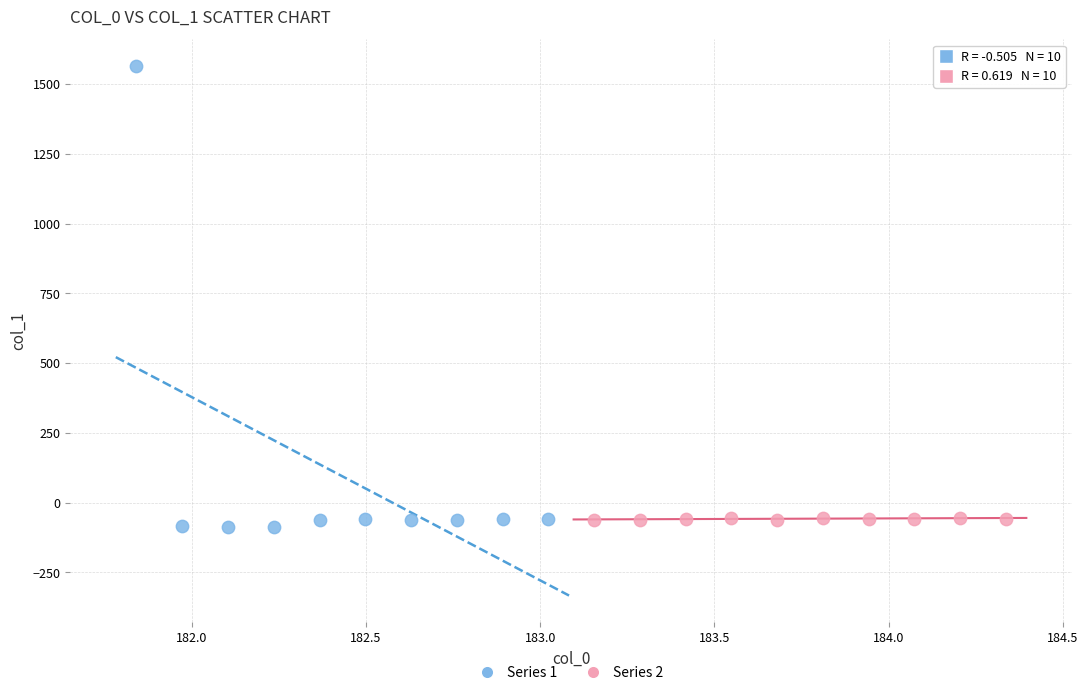

Which series has the largest Y range (max minus min)?

Series 1